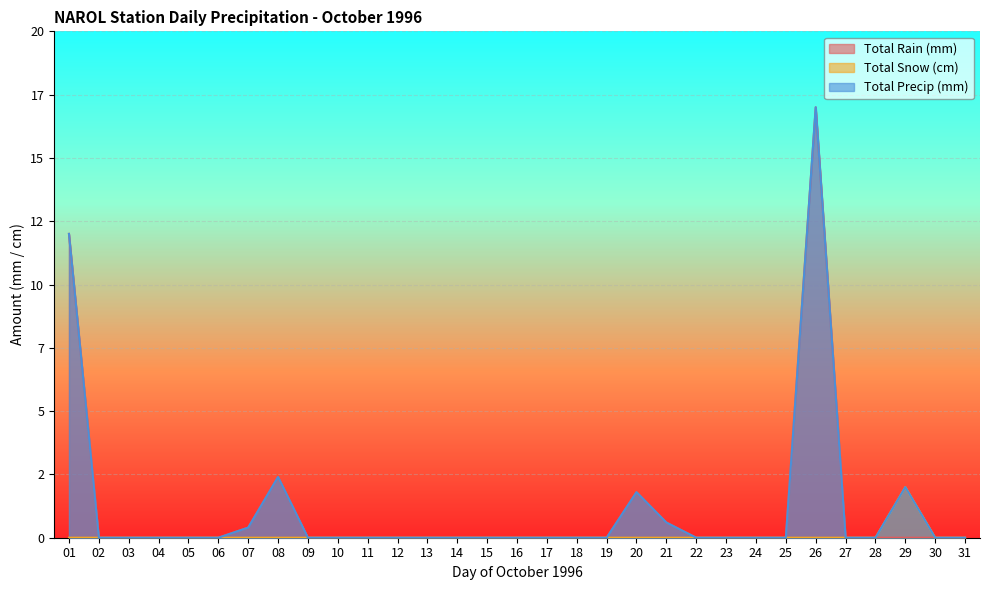

What is the average value of the Total Precip (mm) series?

1.2